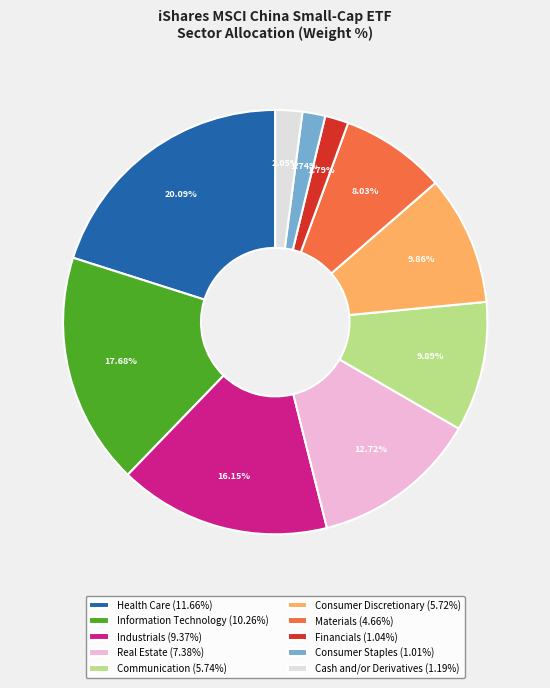

Is the sum of Financials and Communication greater than half?

No